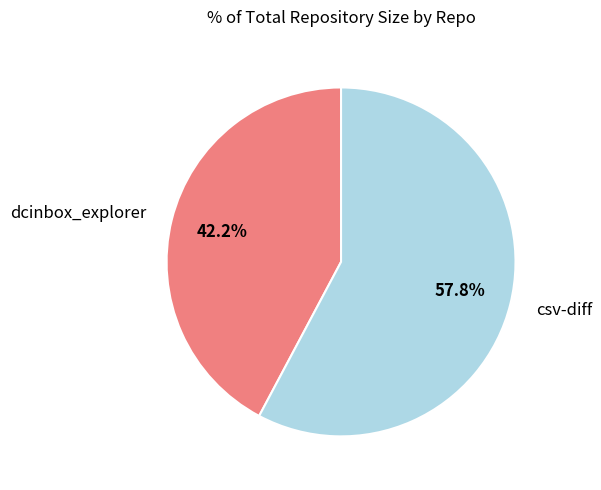

To the nearest percent, what percentage of the pie is csv-diff?

58%